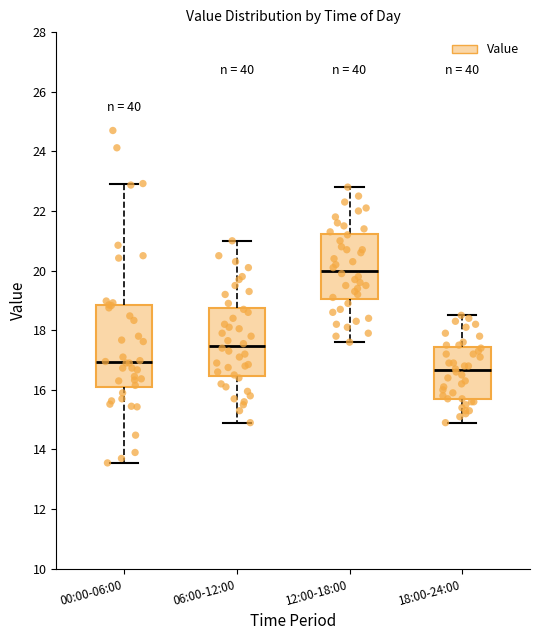

Where is the lower edge of the box for 00:00-06:00 on the y-axis? The values are not printed on the chart, so give them approximately, as read against the axis.

16.0